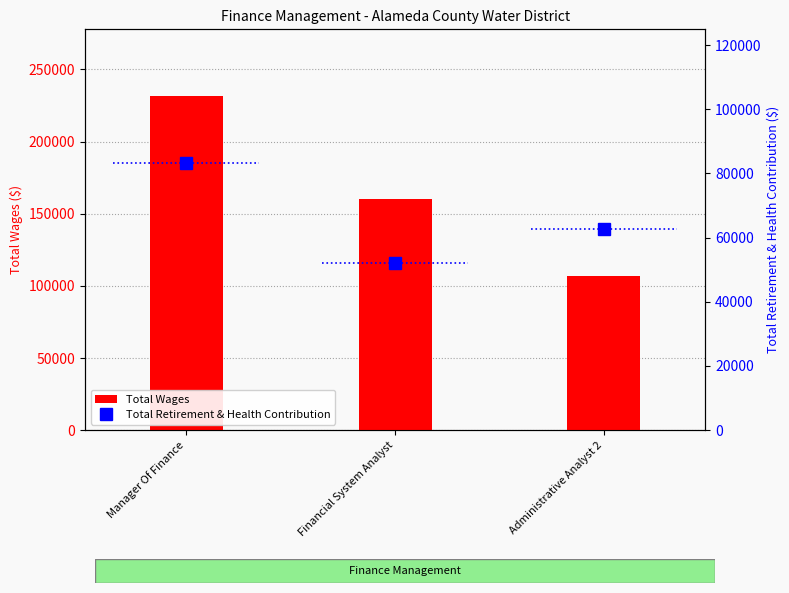

List the series in order of their peak value, lowest first.

Total Retirement & Health Contribution, Total Wages